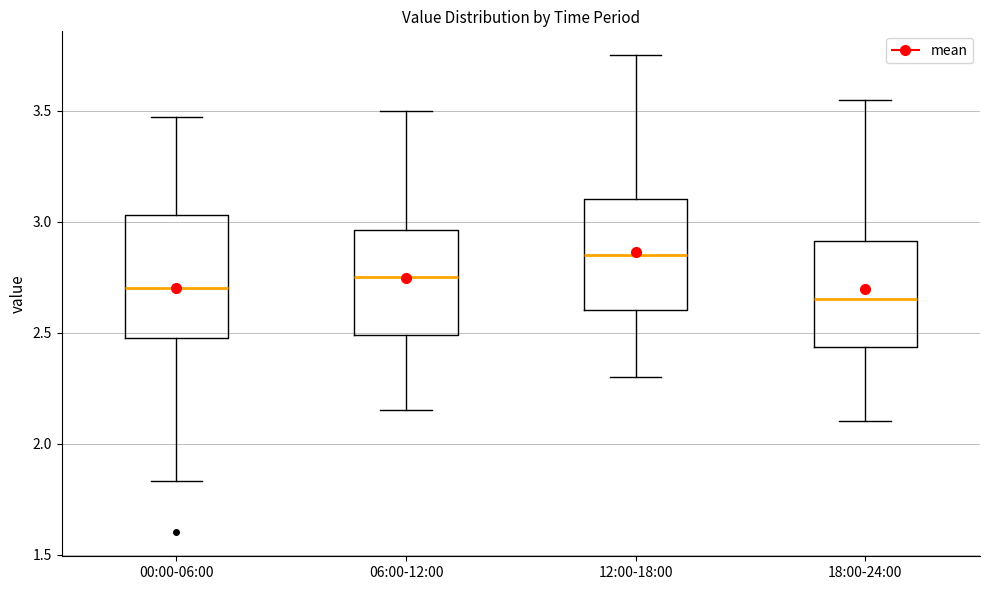

Reading left to right, read every box against the y-axis: the position of its median line, the range the box covers, and the ends of its whiskers. The values are not printed on the chart, so give them approximately, as read against the axis.

00:00-06:00: median 2.70, box 2.50 to 3.05, whiskers 1.85 to 3.45
06:00-12:00: median 2.75, box 2.50 to 2.95, whiskers 2.15 to 3.50
12:00-18:00: median 2.85, box 2.60 to 3.10, whiskers 2.30 to 3.75
18:00-24:00: median 2.65, box 2.45 to 2.90, whiskers 2.10 to 3.55